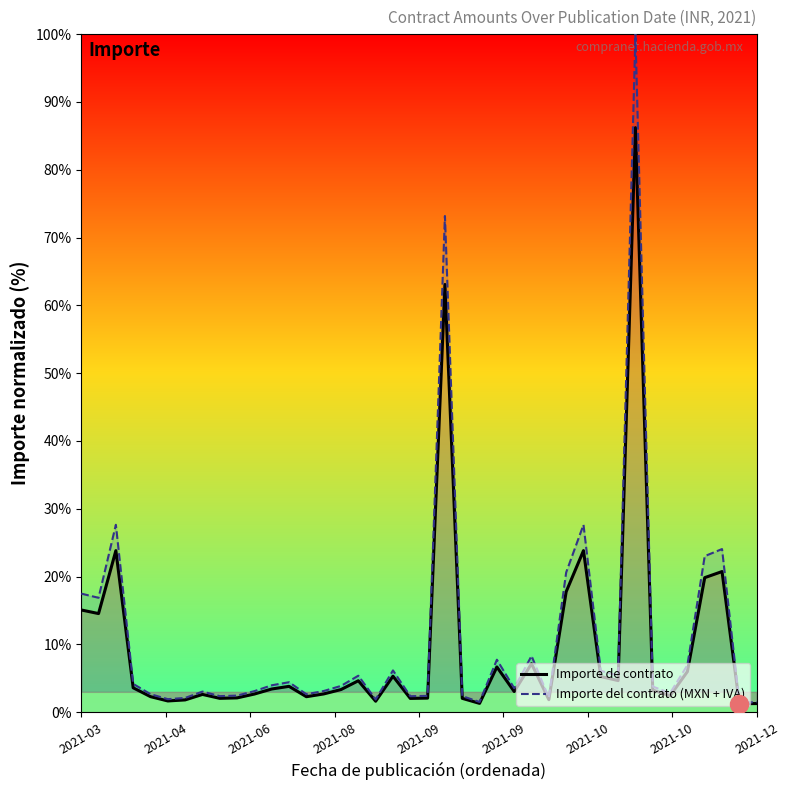

Is it true that Importe de contrato equals 15.1 at 2021-03?

True